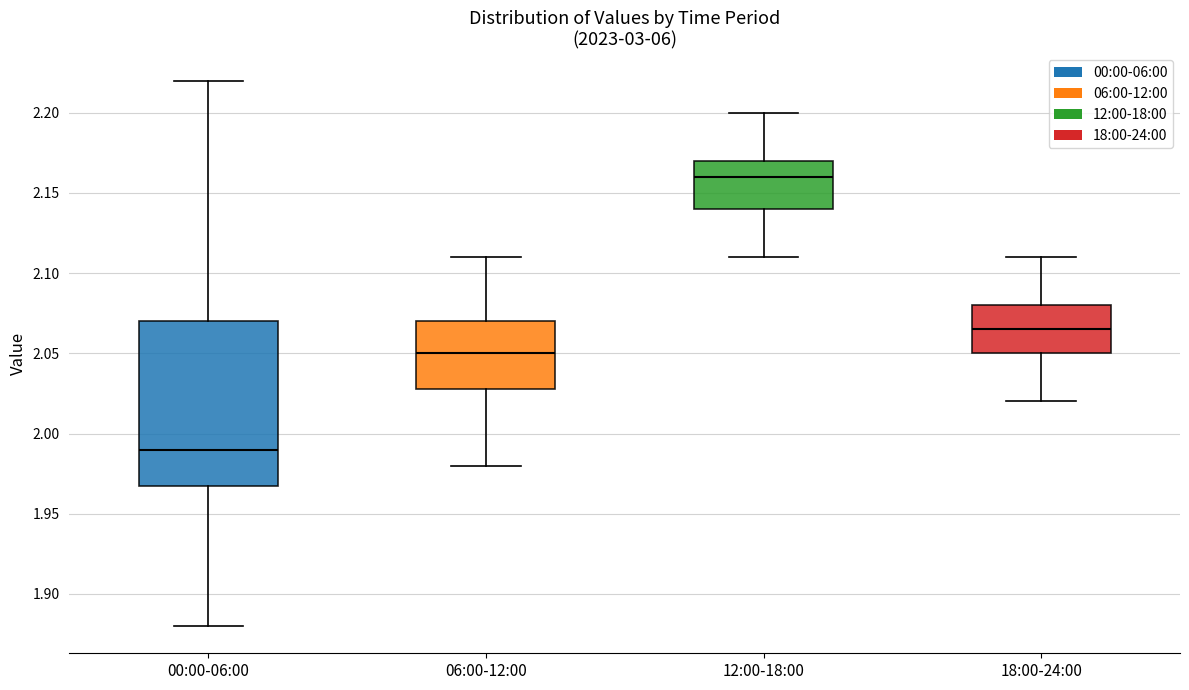

Which box is the tallest, from its lower edge to its upper edge?

00:00-06:00